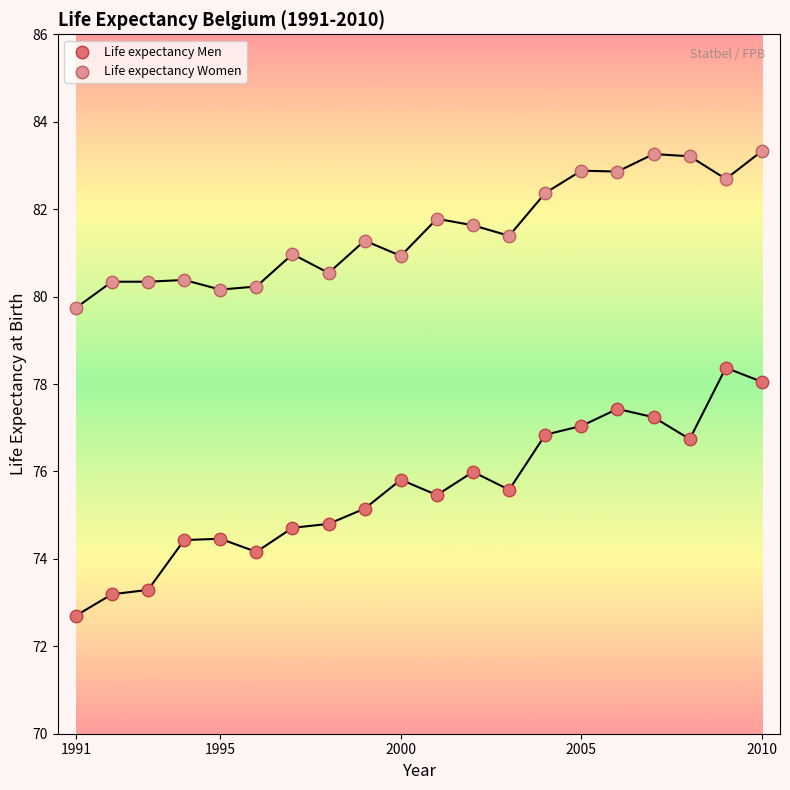

Across all data points, what is the range of X values (max minus min)?

19.0